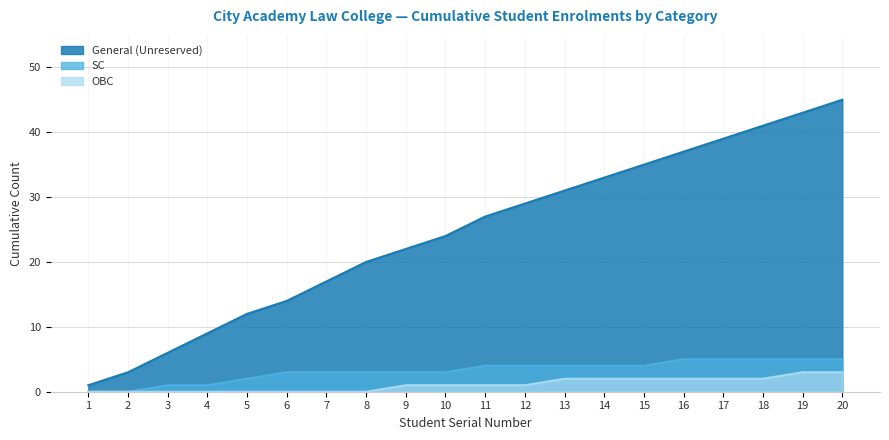

List the labels in order of value, largest first.

20, 19, 18, 17, 16, 15, 14, 13, 12, 11, 10, 9, 8, 7, 6, 5, 4, 3, 2, 1